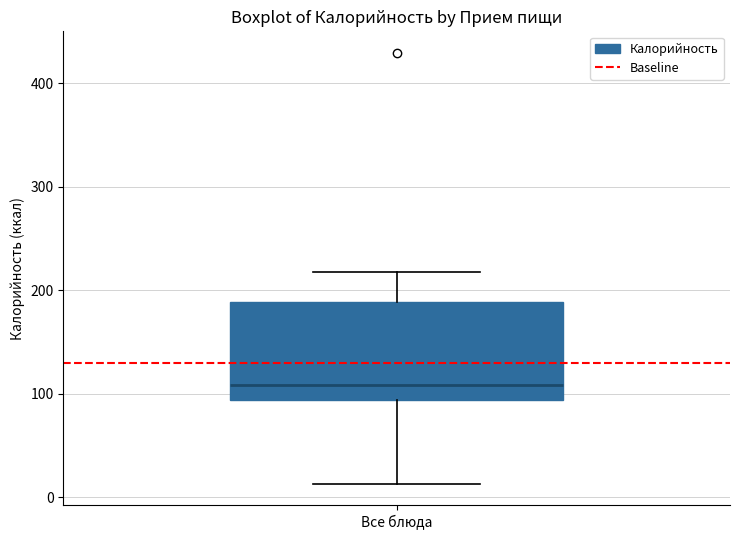

Where does the upper whisker of the box for Все блюда end on the y-axis? The values are not printed on the chart, so give them approximately, as read against the axis.

220